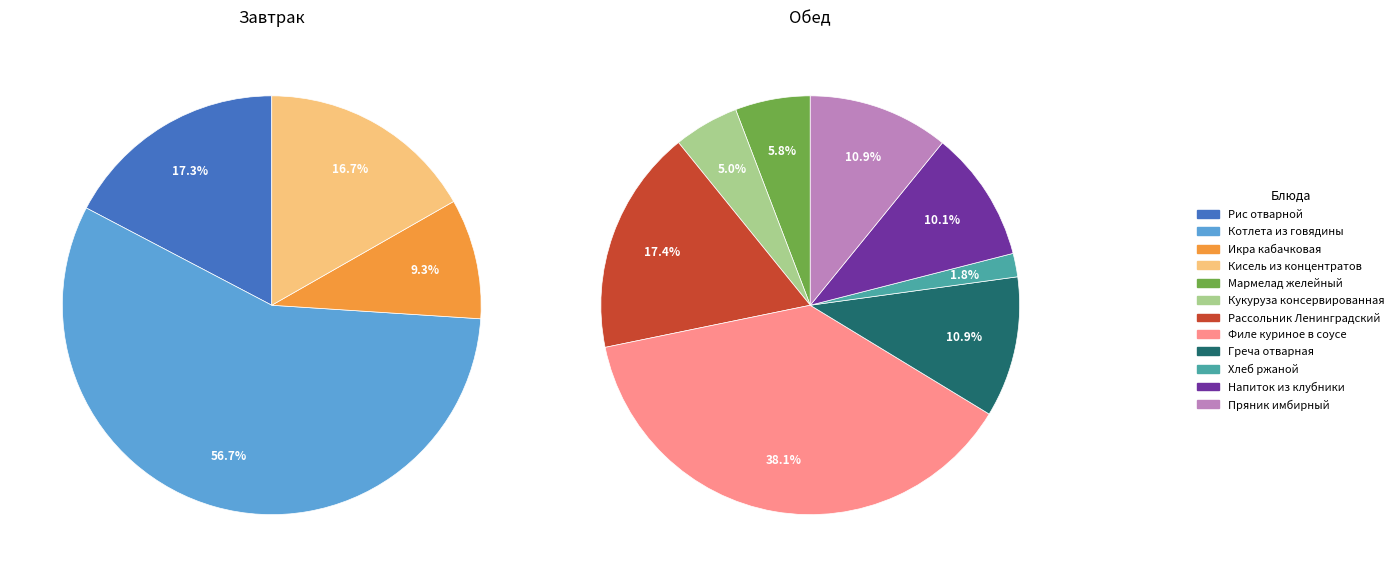

Which has a higher value, Кисель из концентратов or Напиток из клубники?

Напиток из клубники